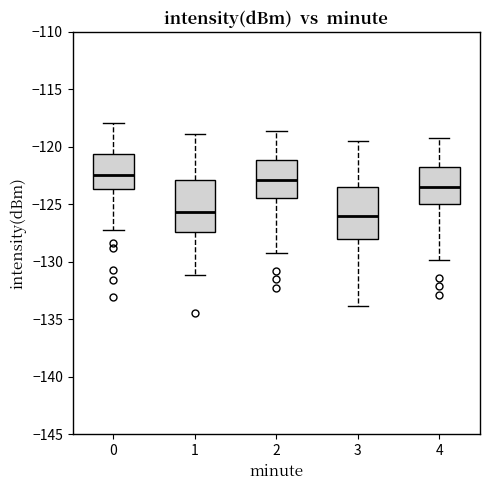

Reading left to right, read every box against the y-axis: the position of its median line, the range the box covers, and the ends of its whiskers. The values are not printed on the chart, so give them approximately, as read against the axis.

0: median -122.5, box -123.5 to -120.5, whiskers -127.0 to -118.0
1: median -125.5, box -127.5 to -123.0, whiskers -131.0 to -119.0
2: median -123.0, box -124.5 to -121.0, whiskers -129.0 to -118.5
3: median -126.0, box -128.0 to -123.5, whiskers -134.0 to -119.5
4: median -123.5, box -125.0 to -121.5, whiskers -130.0 to -119.0